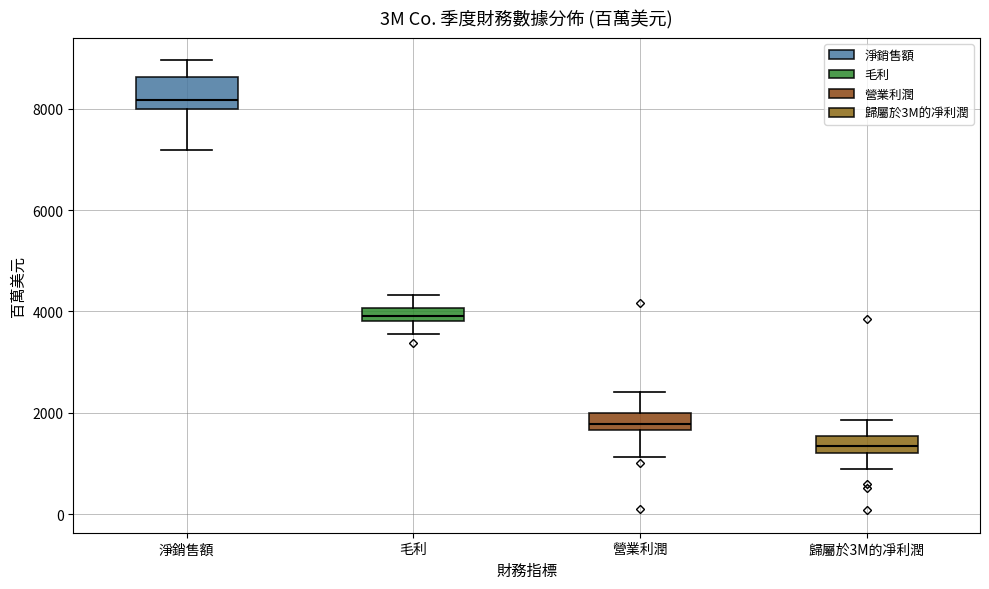

Comparing the boxes themselves (not the whiskers), which one is the tallest?

淨銷售額